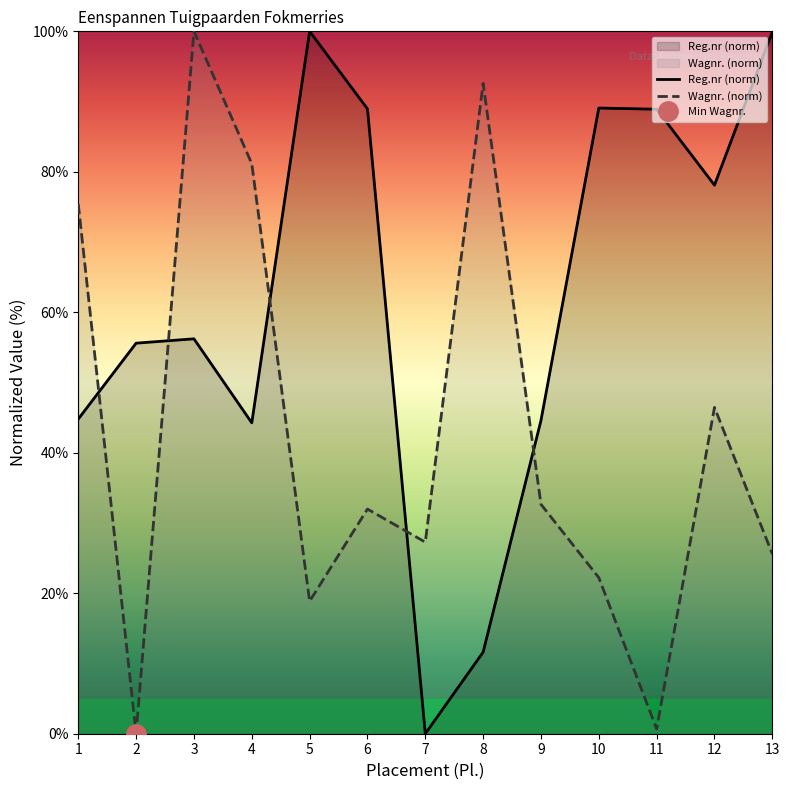

Where does the Wagnr. series first go above 31?

1